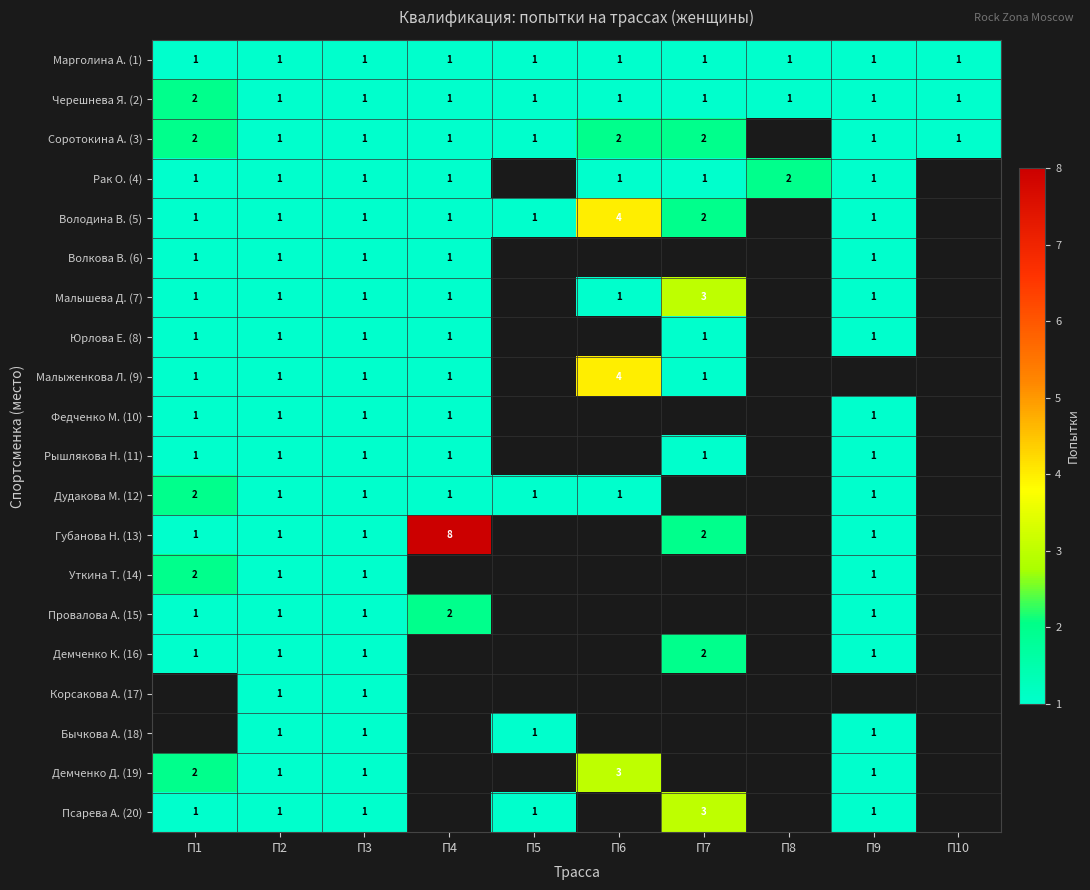

The value of Черешнева Я. (2) at П2 is 0. True or false?

False